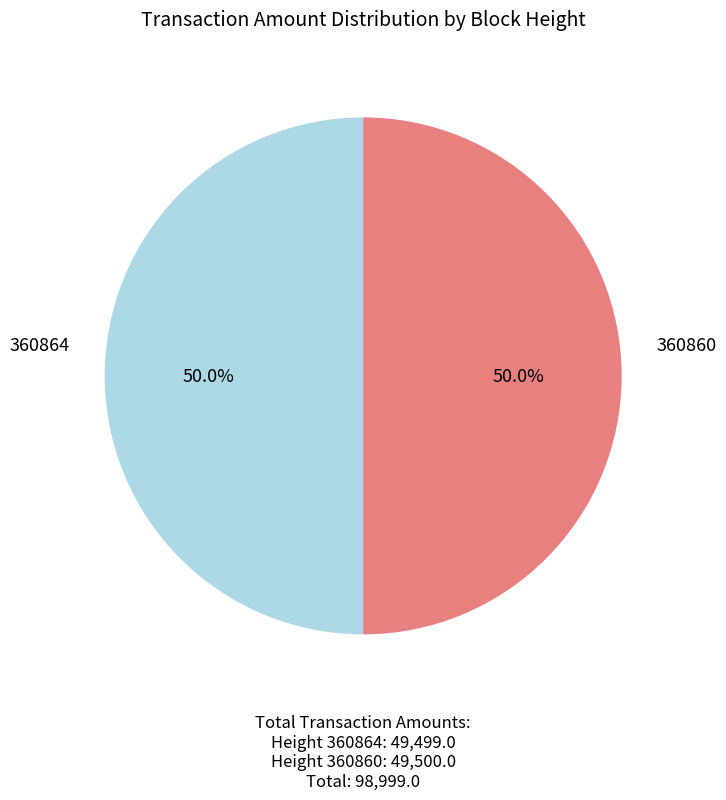

Combined, what portion of the pie is 360860 and 360864?

100.0%